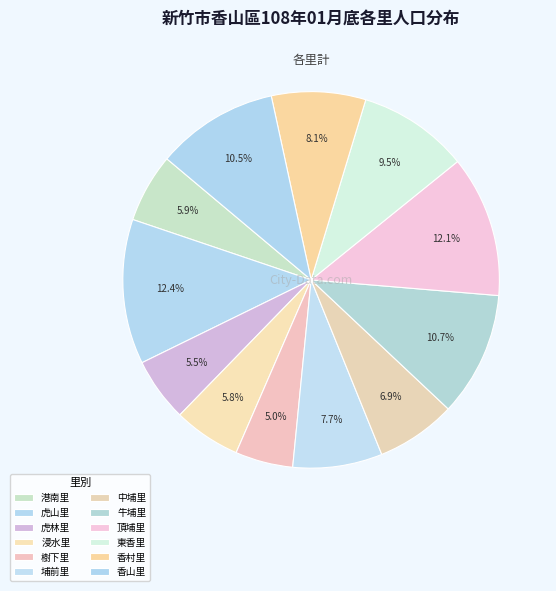

Count the number of slices in the pie.

12